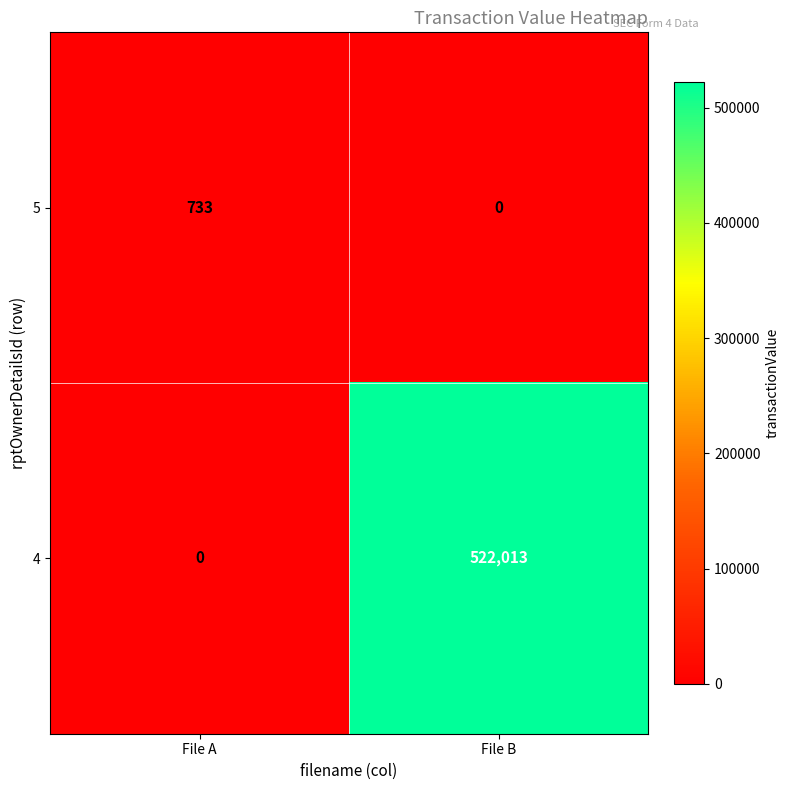

At which category is the sum across all series the highest?

File B